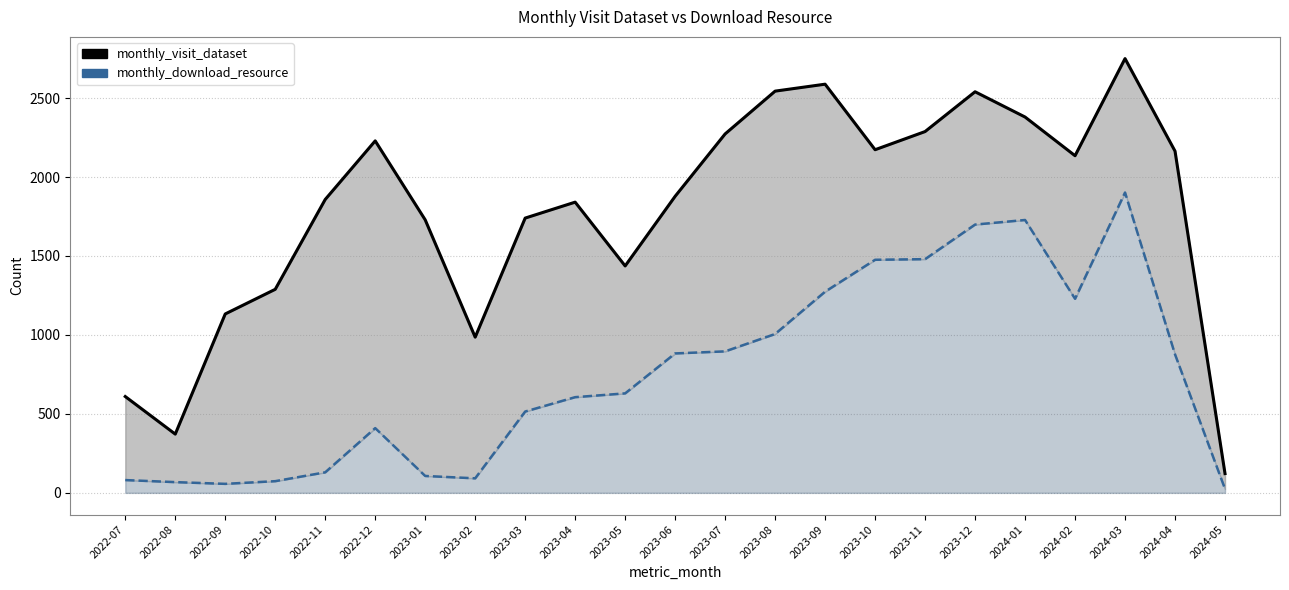

At which category is the sum across all series the highest?

2024-03